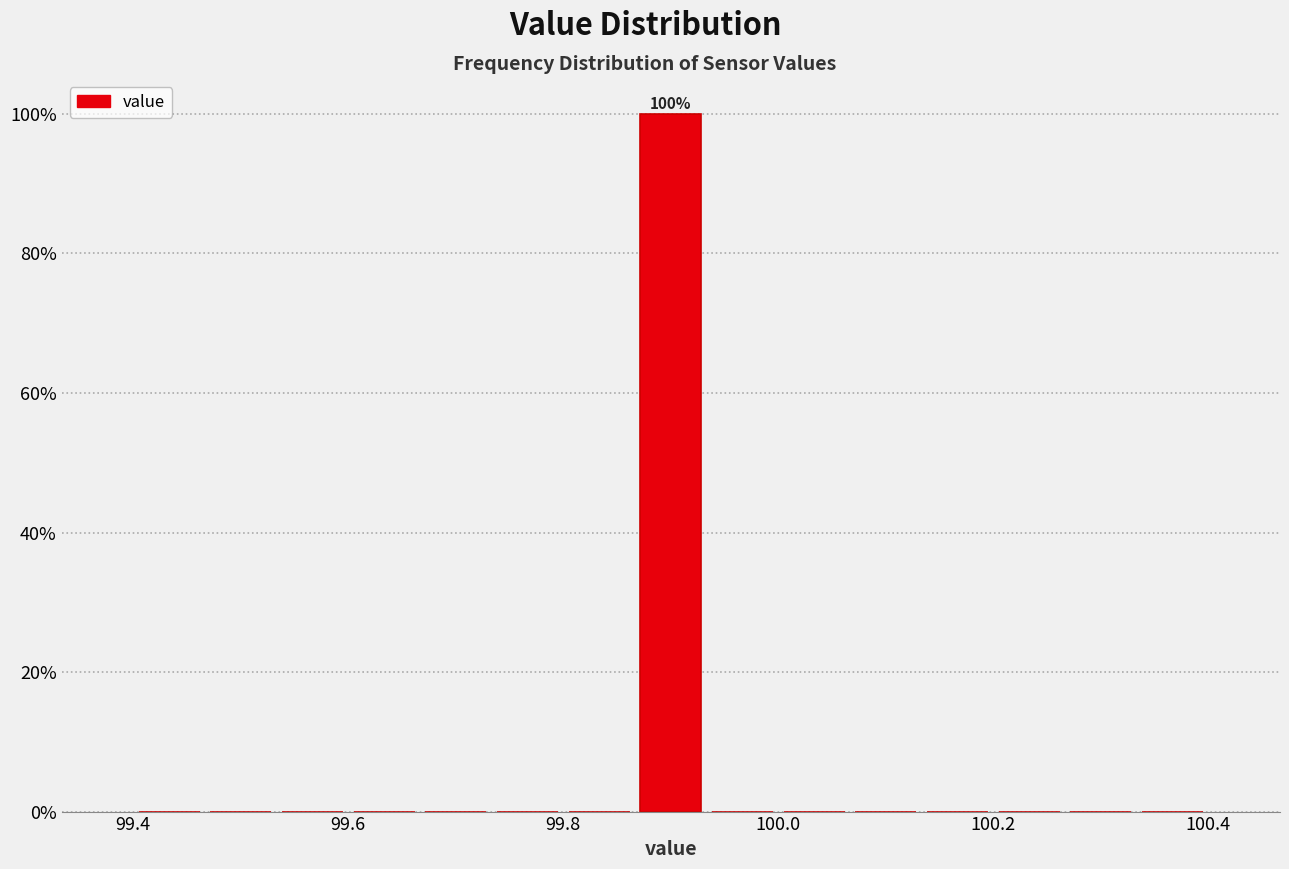

Around what value on the x-axis is the tallest bar? Give the approximate position of its centre, as read against the axis.

99.90